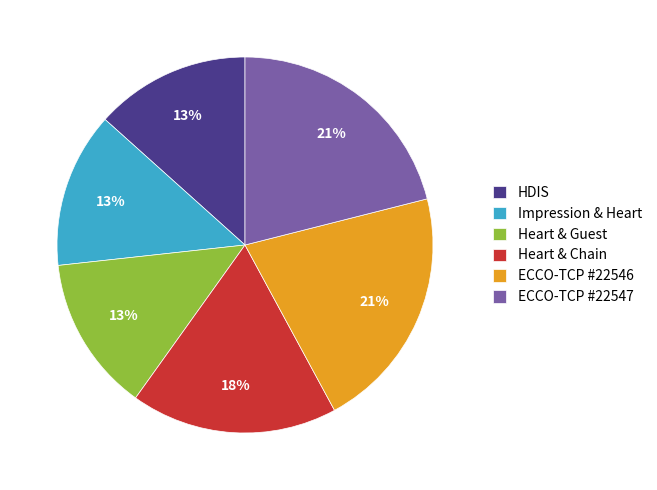

Do Heart & Guest and ECCO-TCP #22546 together represent more than half of the pie?

No